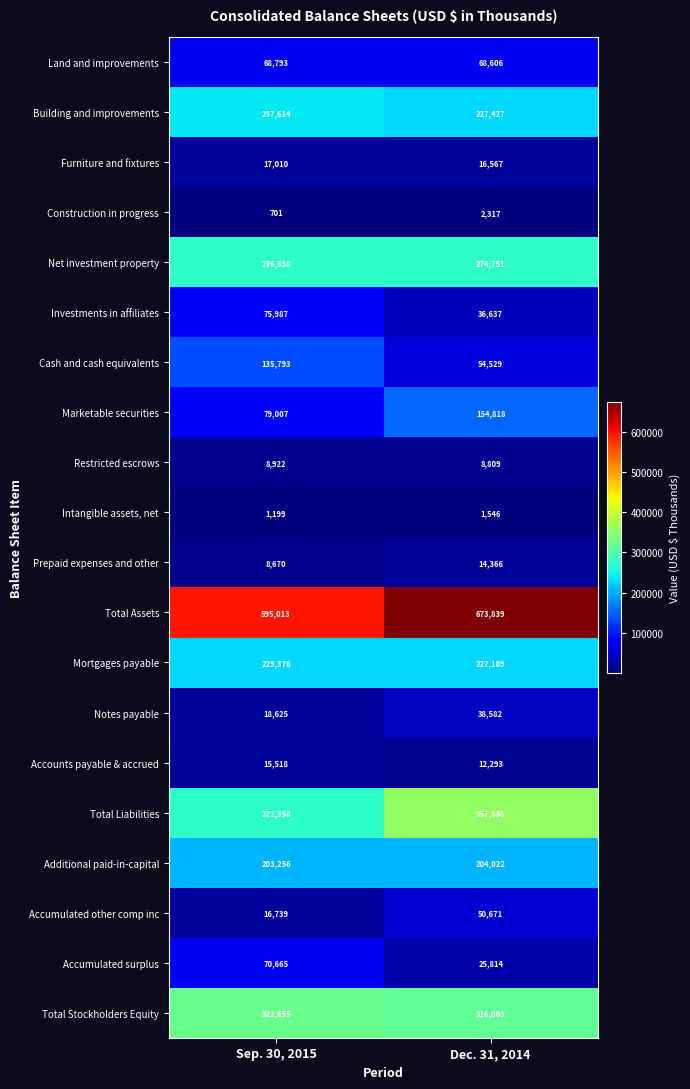

What is the approximate value of Notes payable at Dec. 31, 2014?

38582